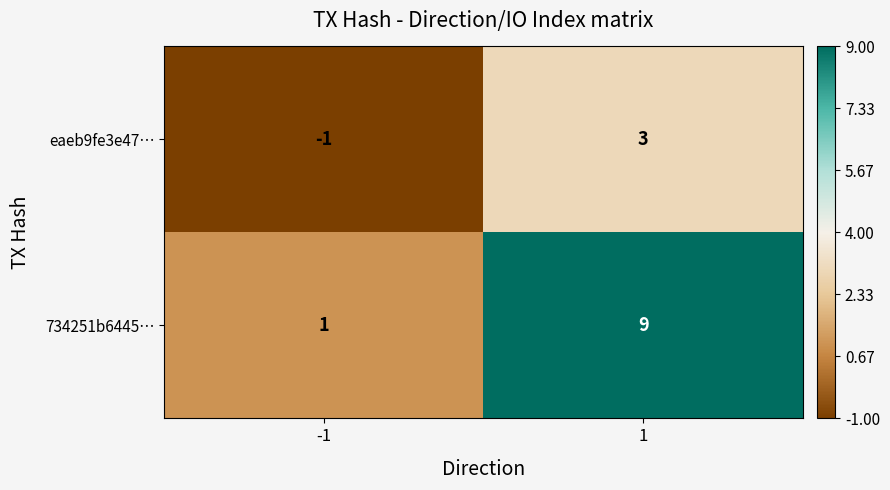

What is the smallest value displayed?

-1